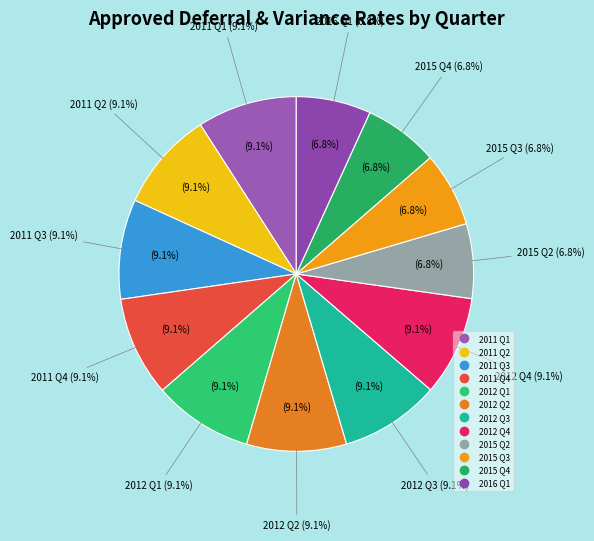

True or false: 2012 Q4 accounts for 1% of the total.

False